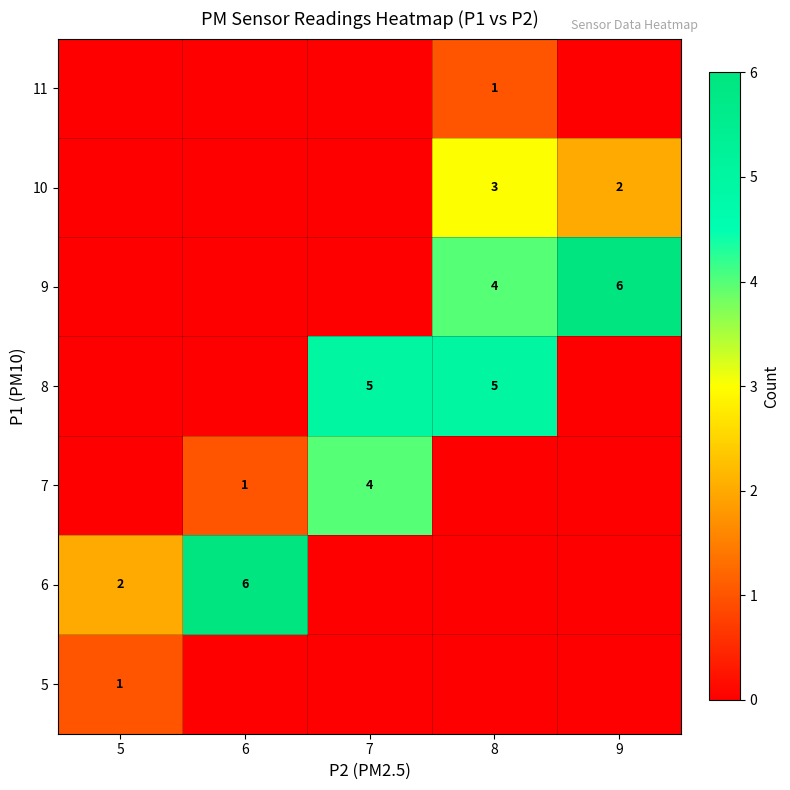

Is it true that 5 equals 1 at 5?

True